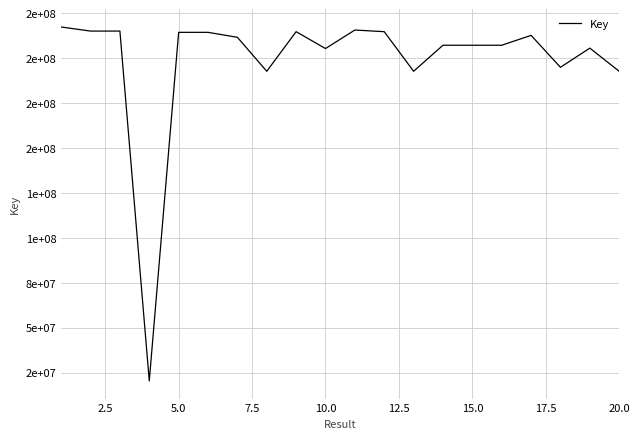

Does the chart have visible grid lines?

Yes